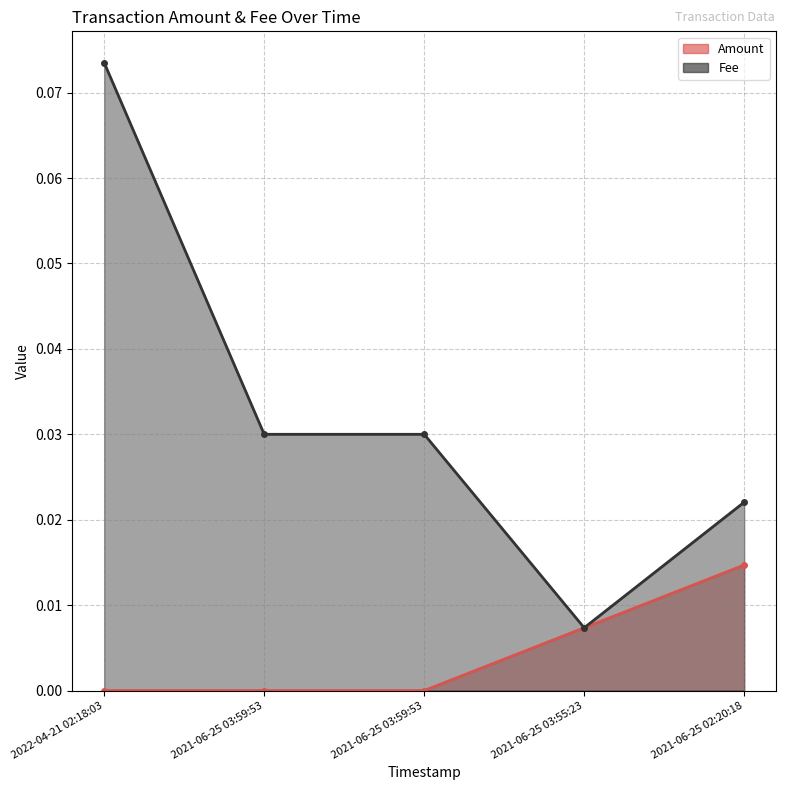

Which has a higher value, 2021-06-25 02:20:18 or 2022-04-21 02:18:03?

2021-06-25 02:20:18